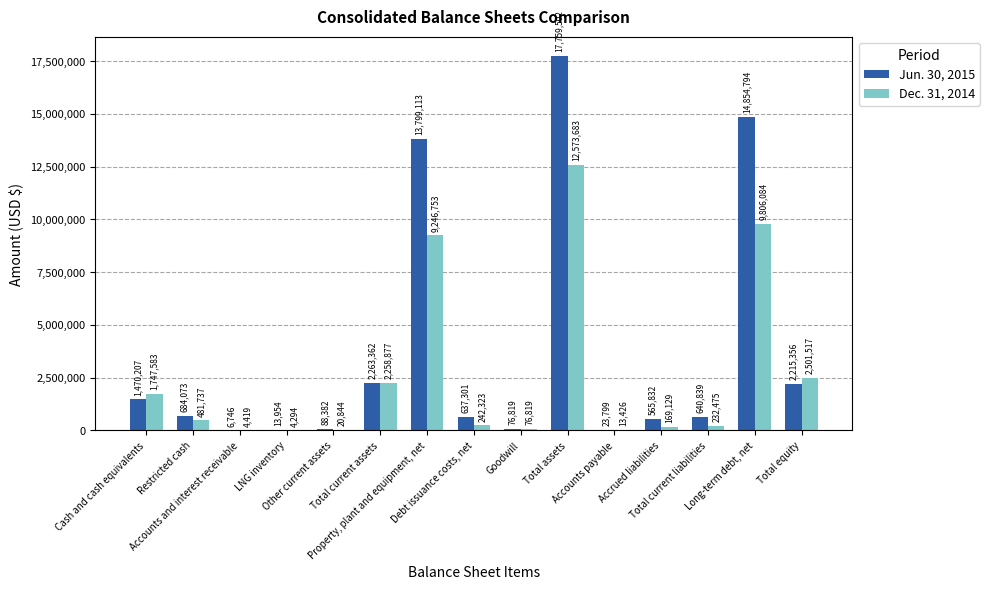

What are all the series names shown in the legend?

Jun. 30, 2015, Dec. 31, 2014